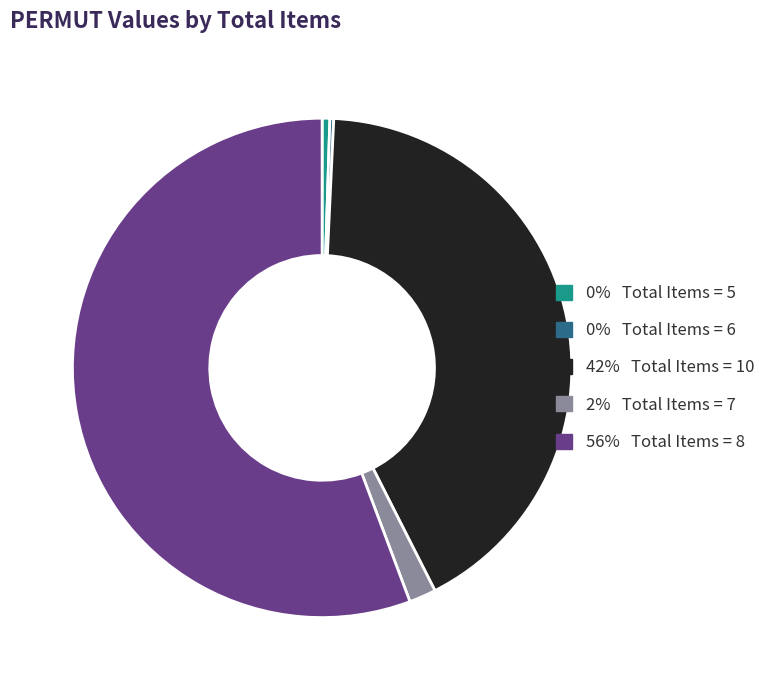

Which slice is the largest?

56% Total Items = 8